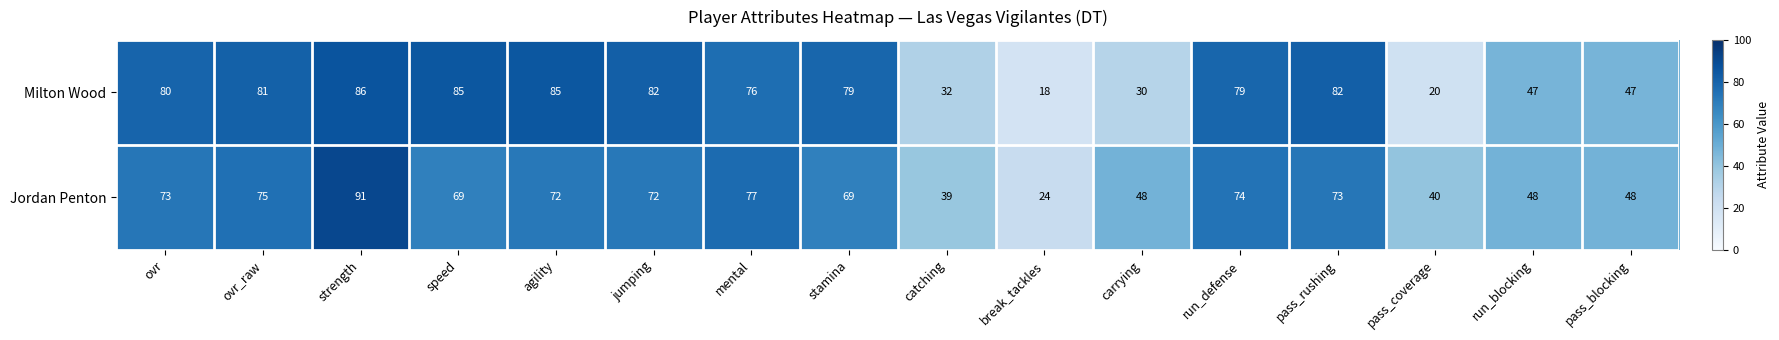

True or false: Milton Wood has a value of 74 at pass_blocking.

False